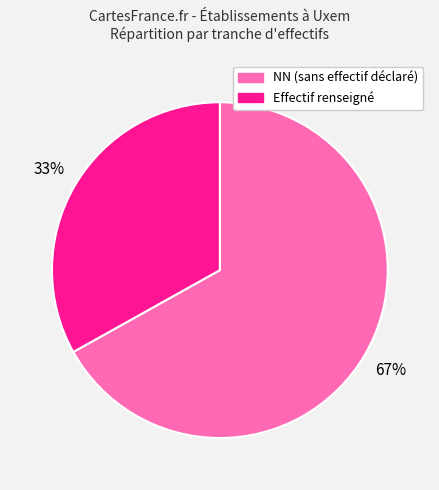

To the nearest percent, what is the average slice percentage?

50%